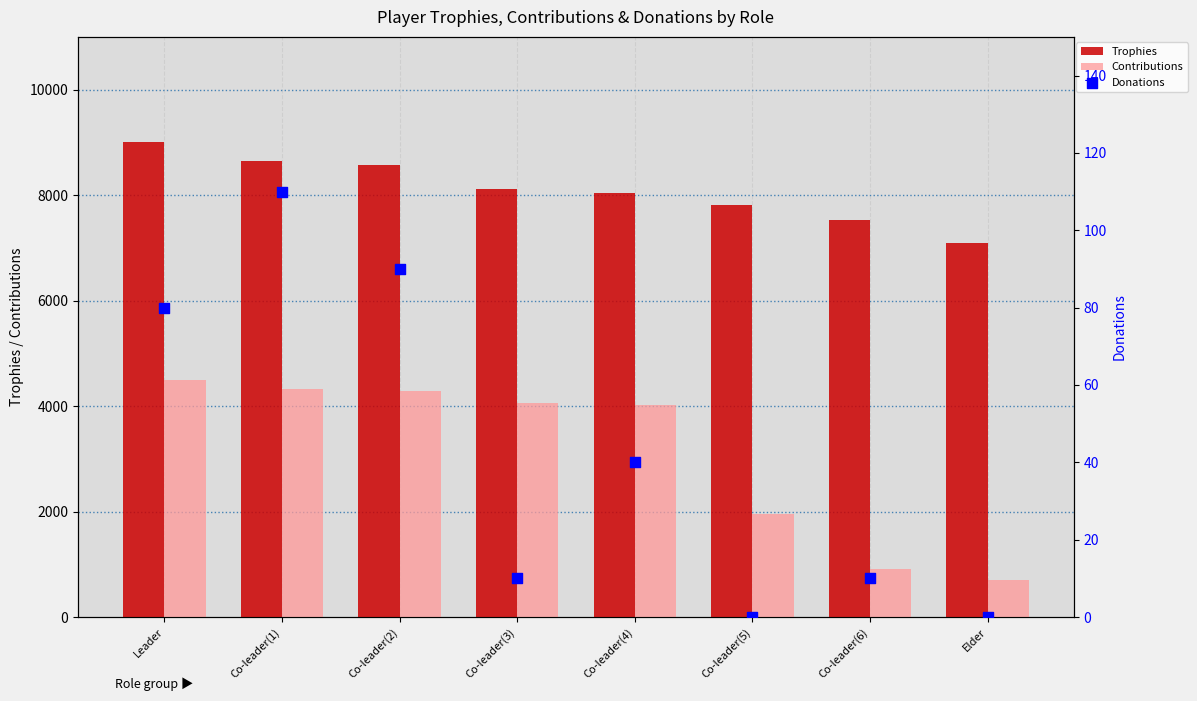

Which series contains the highest Y value?

Trophies